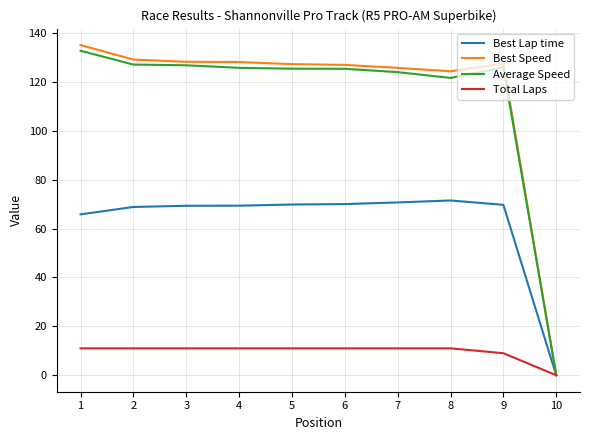

Which category has the lowest value across all series?

10